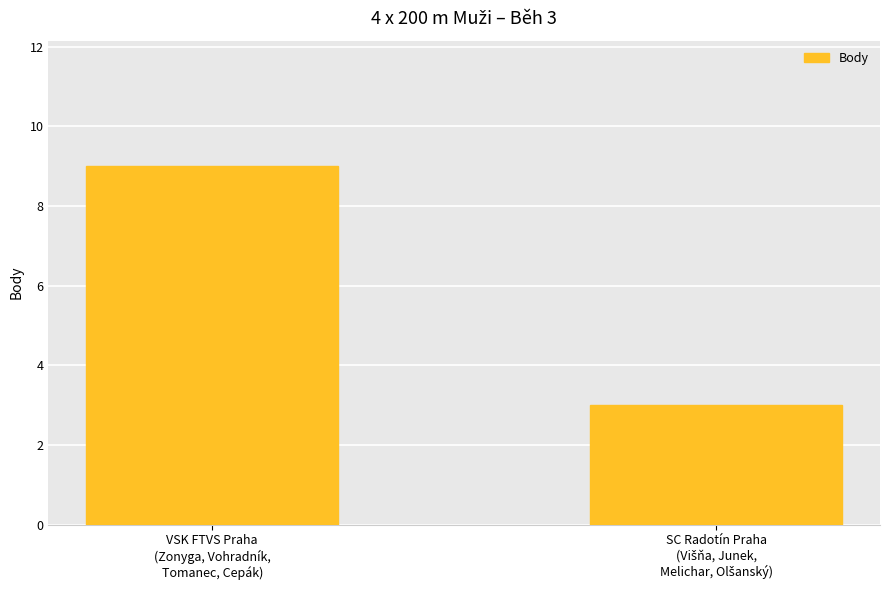

What is the difference between the maximum and minimum values?

6